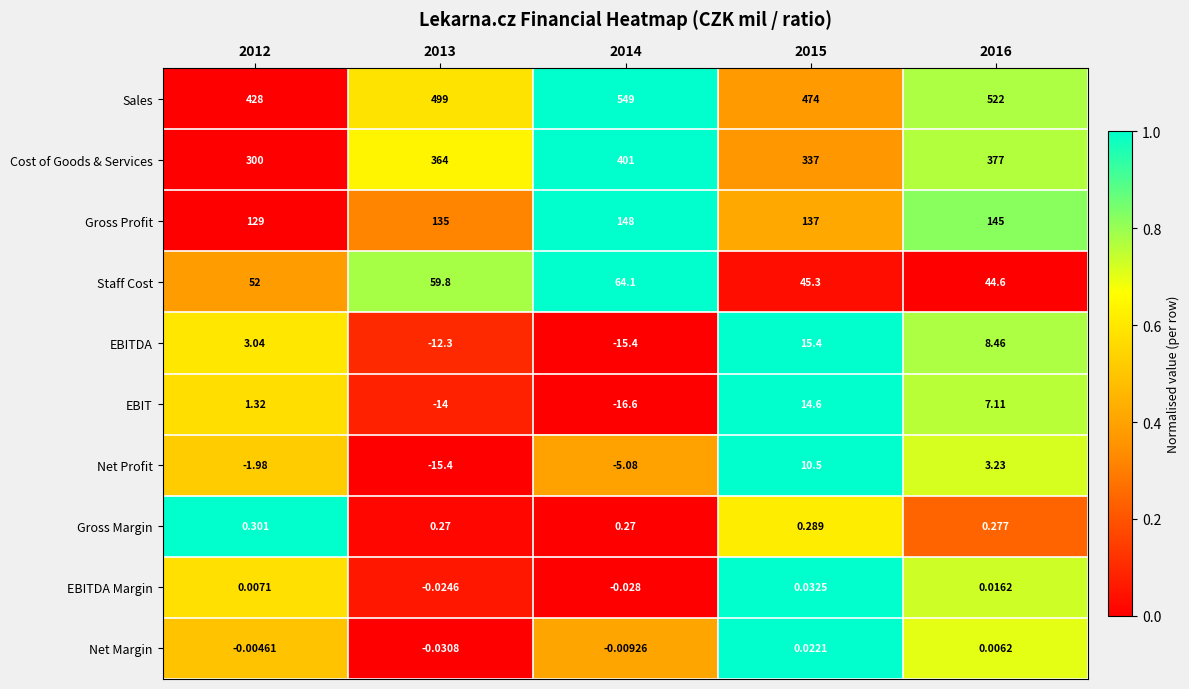

List the series in order of their peak value, lowest first.

Net Margin, EBITDA Margin, Gross Margin, Net Profit, EBIT, EBITDA, Staff Cost, Gross Profit, Cost of Goods & Services, Sales